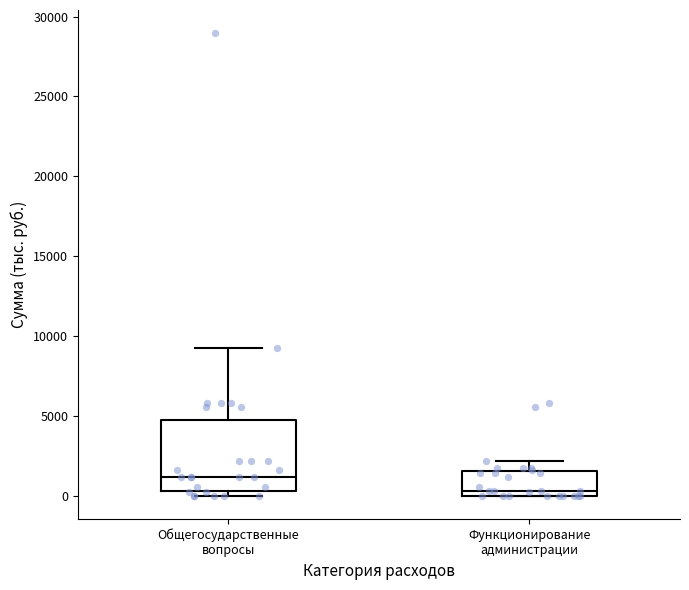

Reading left to right, read every box against the y-axis: the position of its median line, the range the box covers, and the ends of its whiskers. The values are not printed on the chart, so give them approximately, as read against the axis.

Общегосударственные вопросы: median 1000, box 500 to 4500, whiskers 0 to 9500
Функционирование администрации: median 500, box 0 to 1500, whiskers 0 to 2000